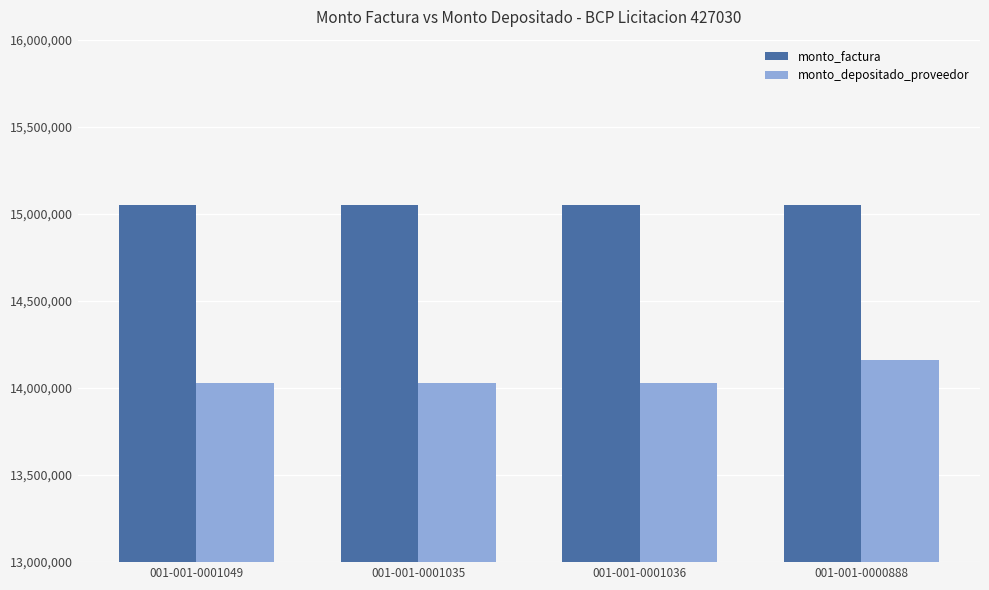

Rank the series by their average value, from lowest to highest.

monto_depositado_proveedor, monto_factura